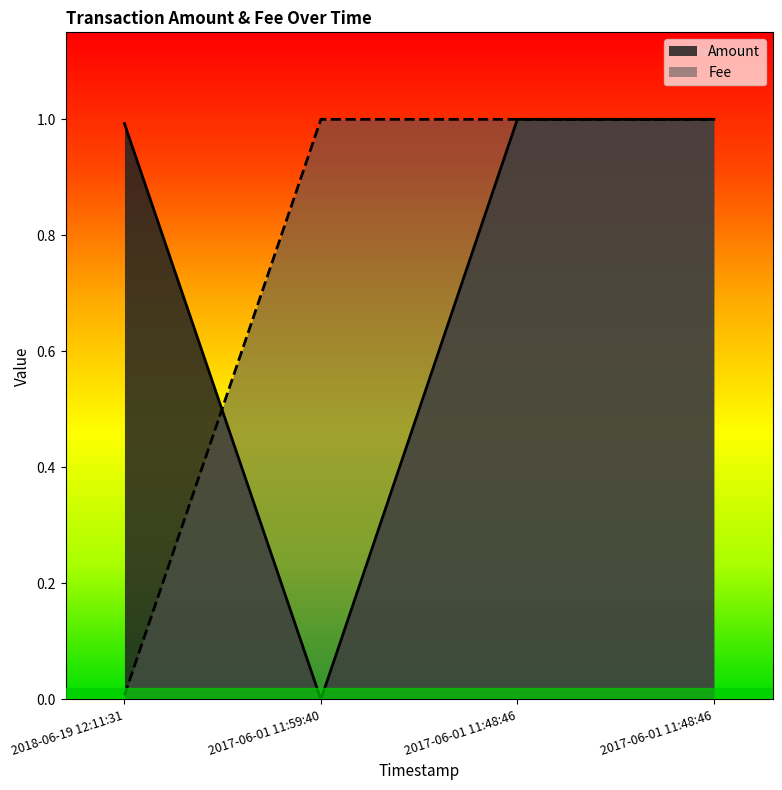

What is the value of the Amount point at the 4th from the left?

1.0